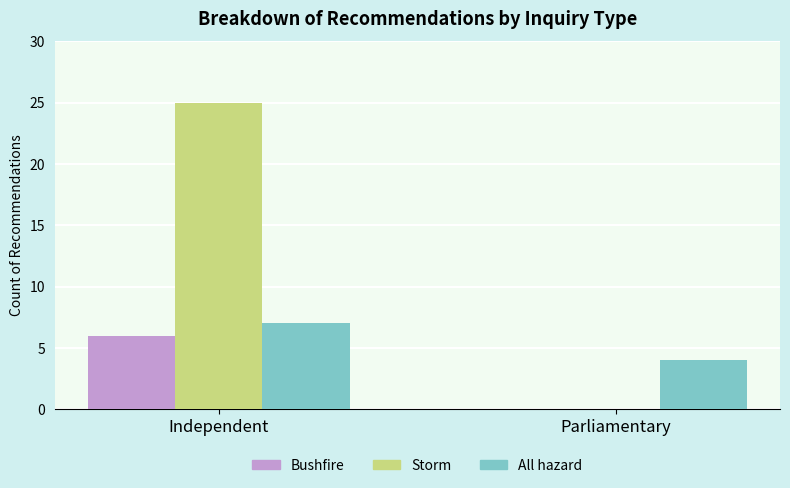

What is the sum of all All hazard values?

11